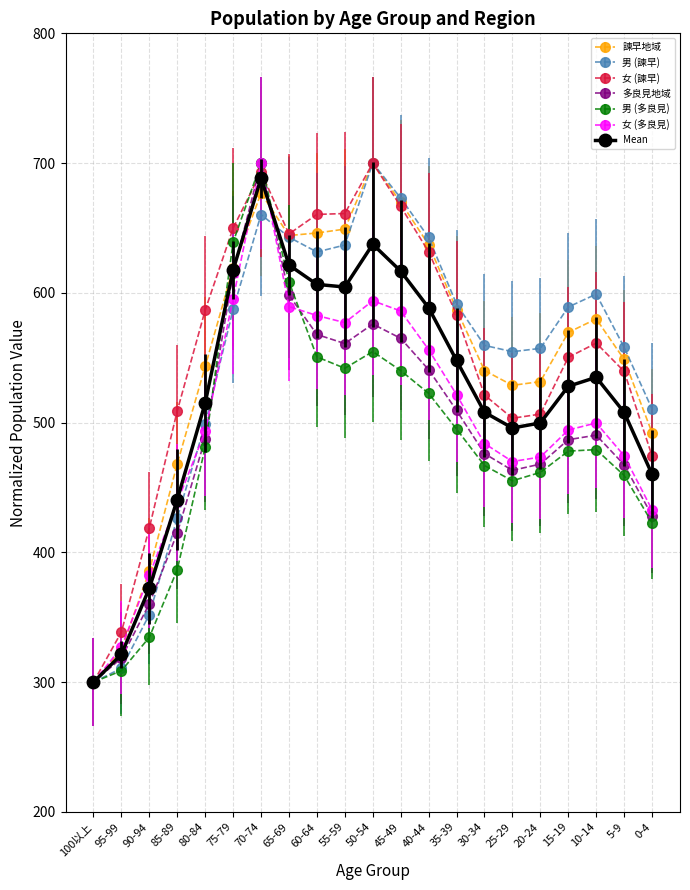

Which series changed the most between 45-49 and 35-39?

女 (諫早)